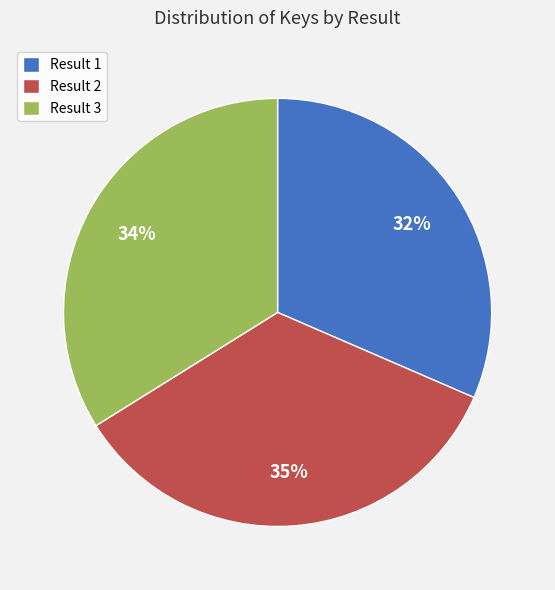

Which slice is the smallest?

Result 1